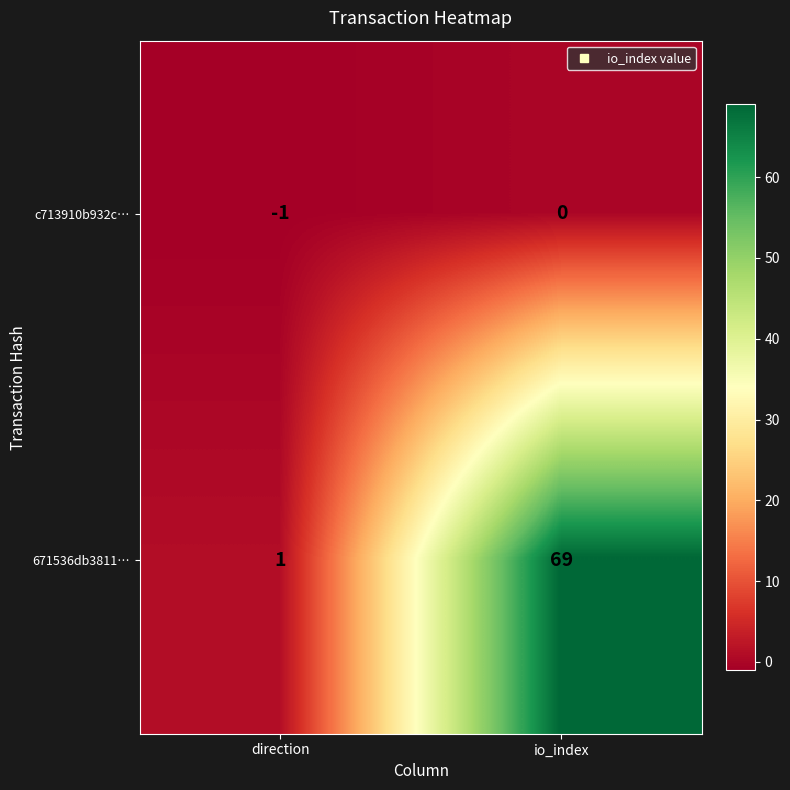

Which series has the largest range (max minus min)?

671536db3811…